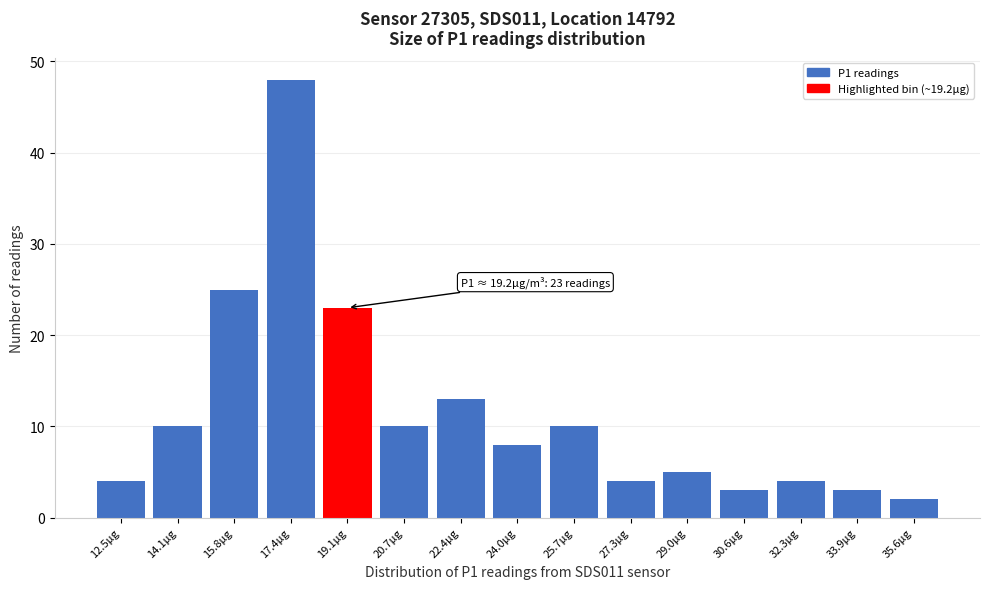

Reading right to left, what are all the values shown in this chart?

35.6µg=2	33.9µg=3	32.3µg=4	30.6µg=3	29.0µg=5	27.3µg=4	25.7µg=10	24.0µg=8	22.4µg=13	20.7µg=10	19.1µg=23	17.4µg=48	15.8µg=25	14.1µg=10	12.5µg=4